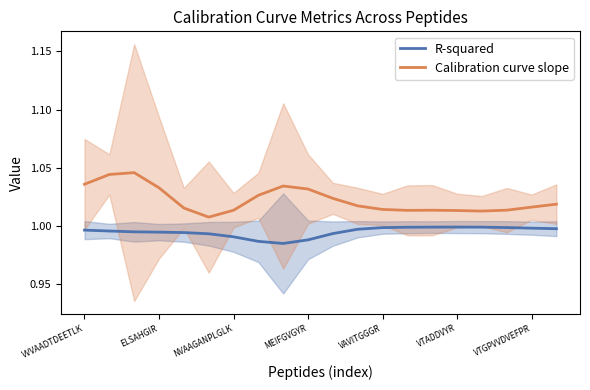

True or false: Calibration curve slope and R-squared intersect in this chart.

False